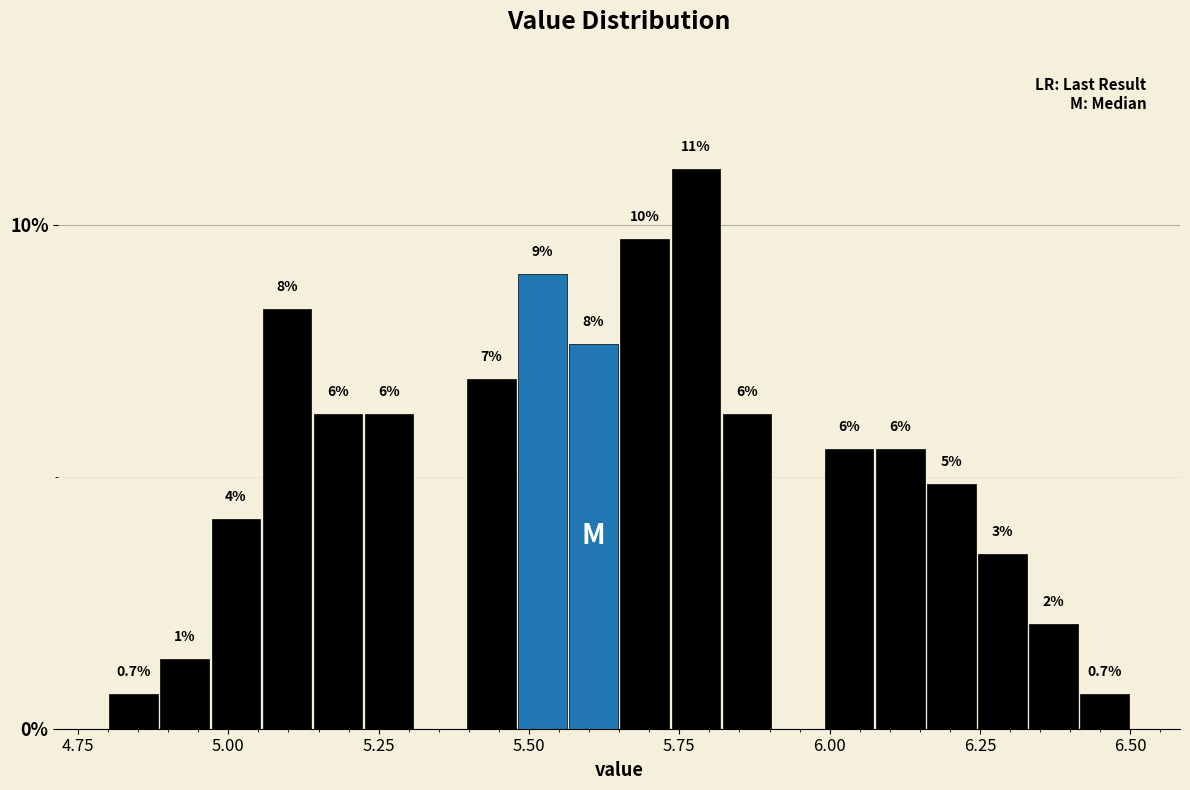

Around what value on the x-axis is the tallest bar? Give the approximate position of its centre, as read against the axis.

5.80